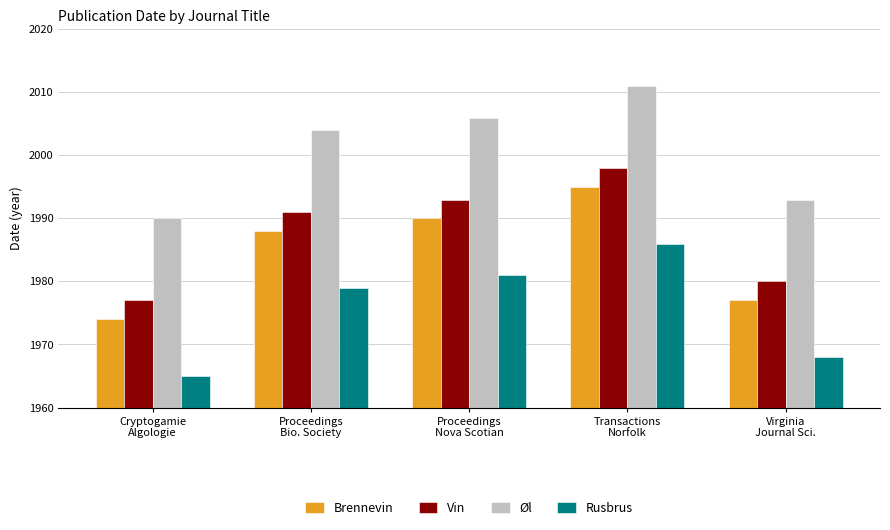

The value of Rusbrus at Proceedings
Nova Scotian is 452. True or false?

False